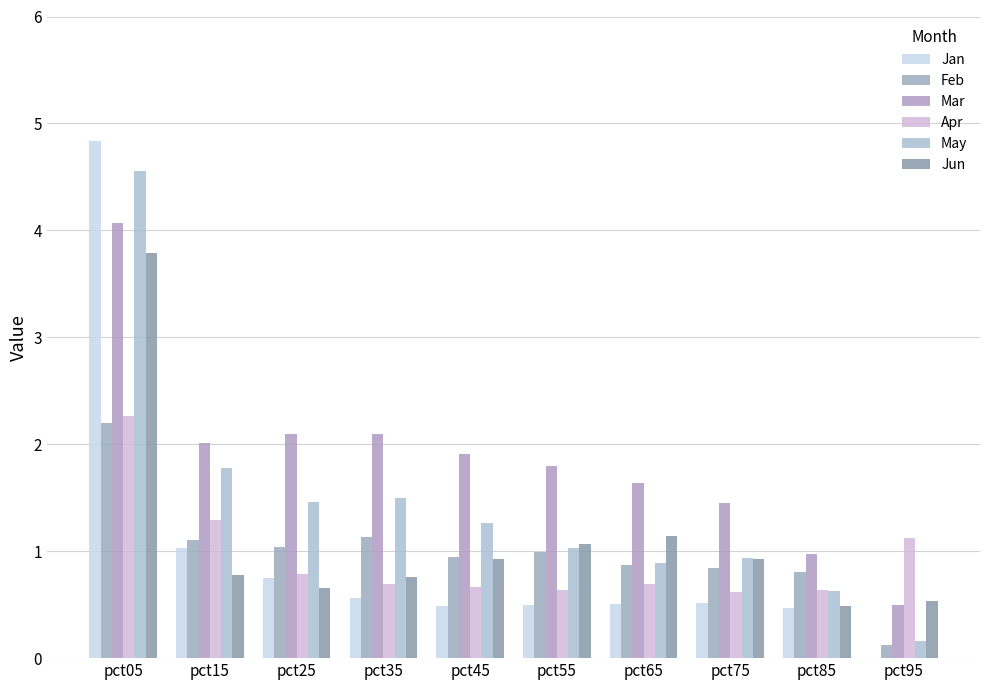

What is the difference between the maximum and minimum values in the Apr series?

1.7